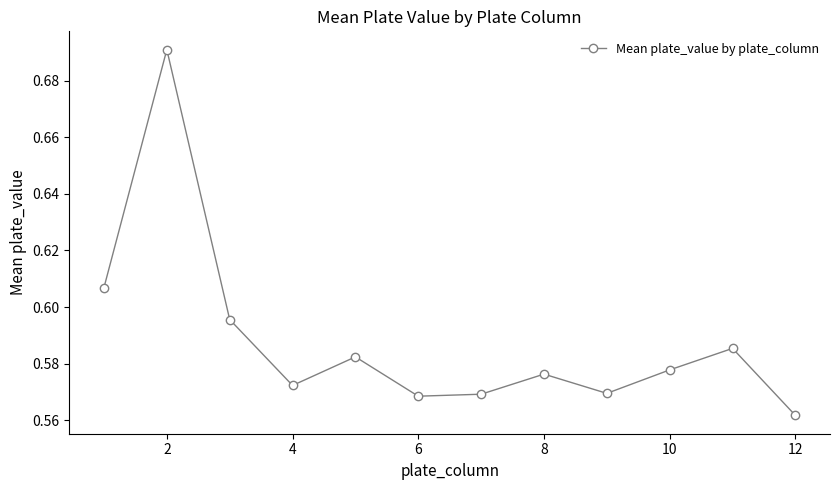

How many values are between 0 and 1?

12